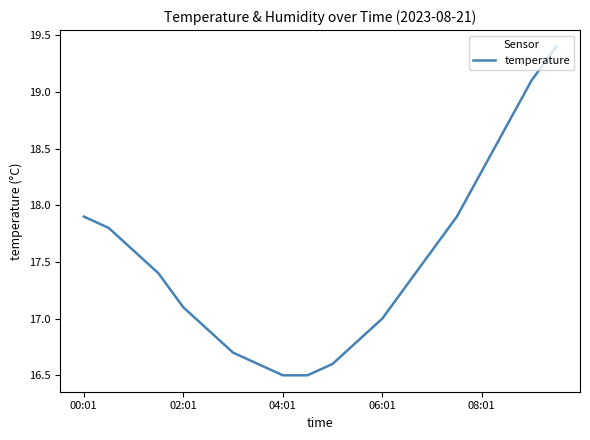

What is the difference between the maximum and minimum values?

2.9